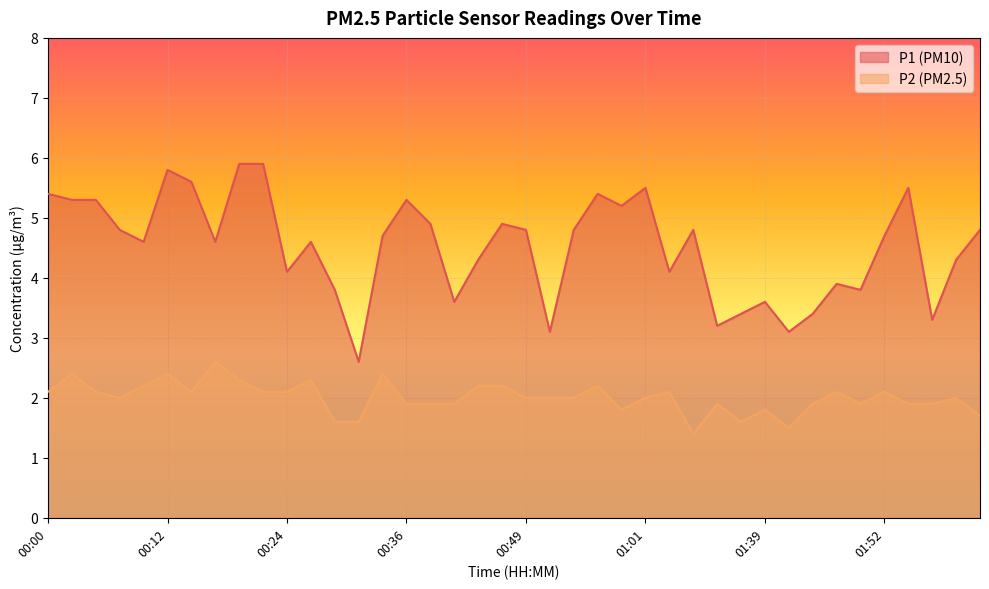

What is the difference between the maximum and second lowest values in the P1 series?

2.8